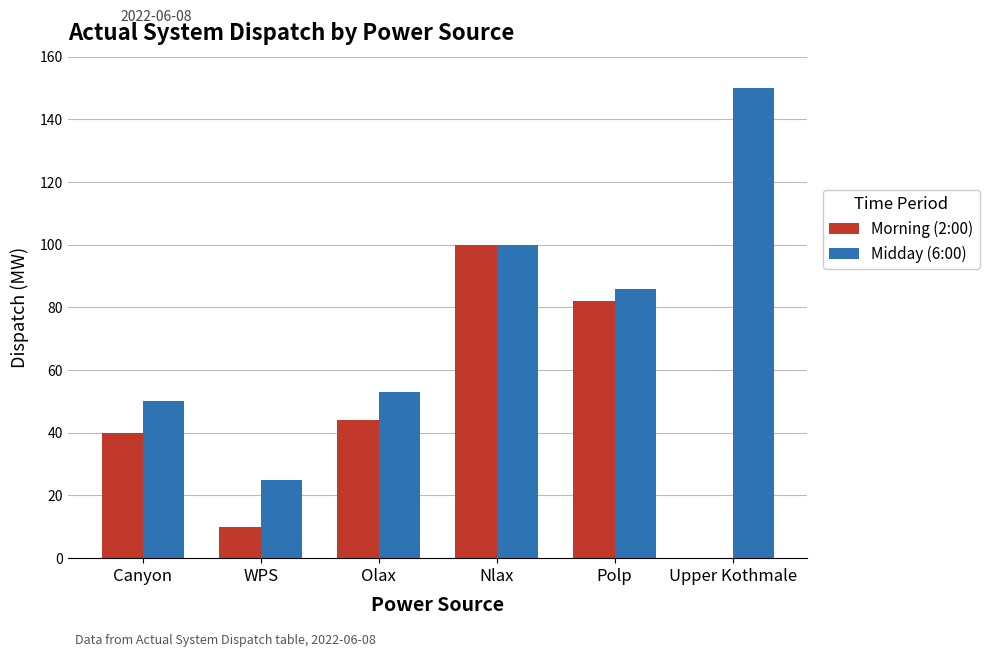

Where is Morning (2:00) nearest to the value 50?

Olax